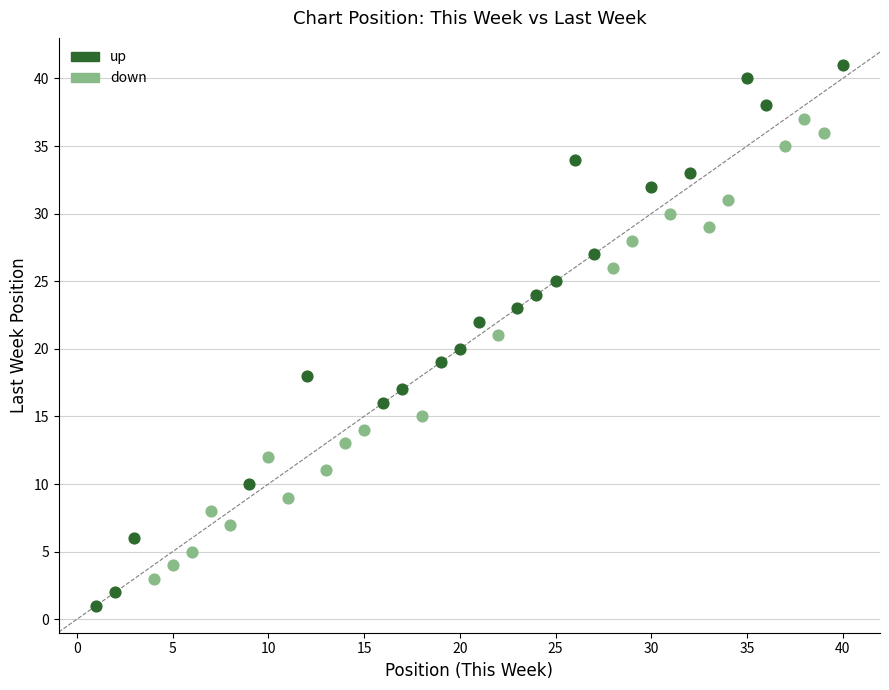

Which series reaches the maximum Y coordinate?

up